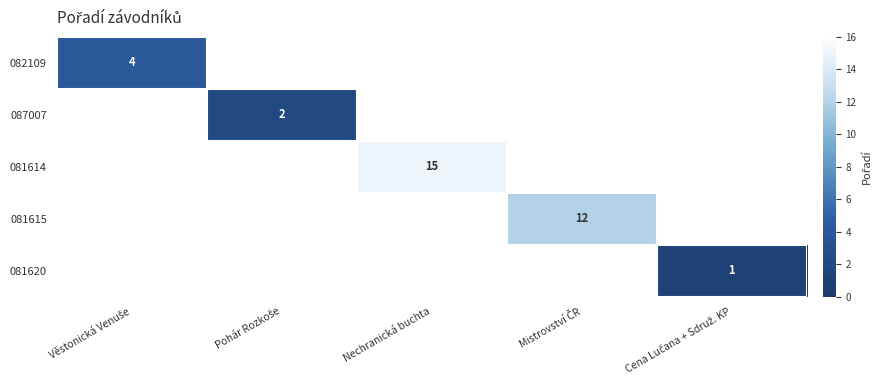

The 081614 series shows 25 at Nechranická buchta. True or false?

False